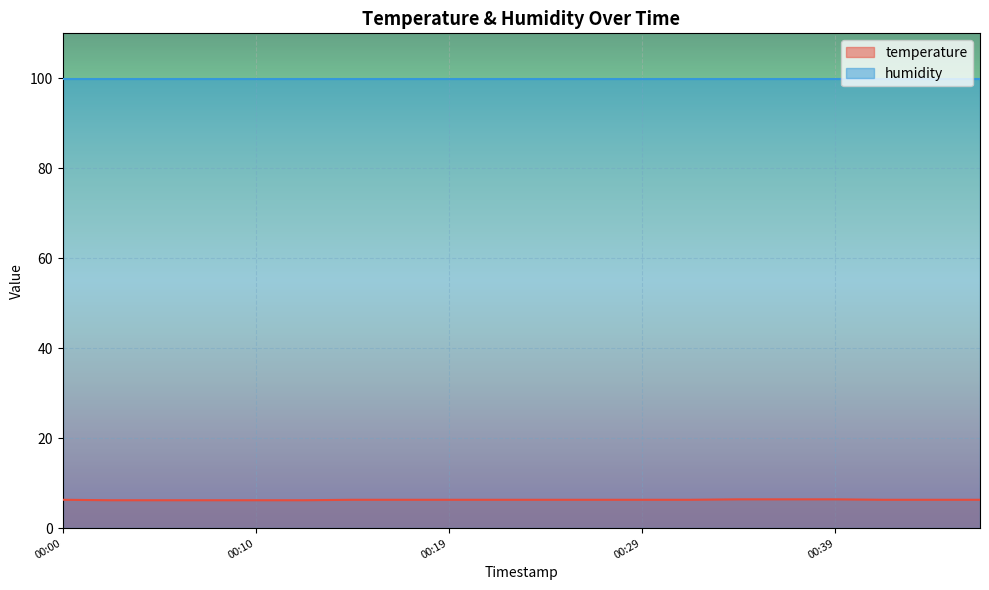

List the labels in order of value, smallest first.

00:02, 00:05, 00:07, 00:10, 00:12, 00:00, 00:14, 00:17, 00:19, 00:22, 00:24, 00:27, 00:29, 00:32, 00:42, 00:44, 00:47, 00:34, 00:37, 00:39